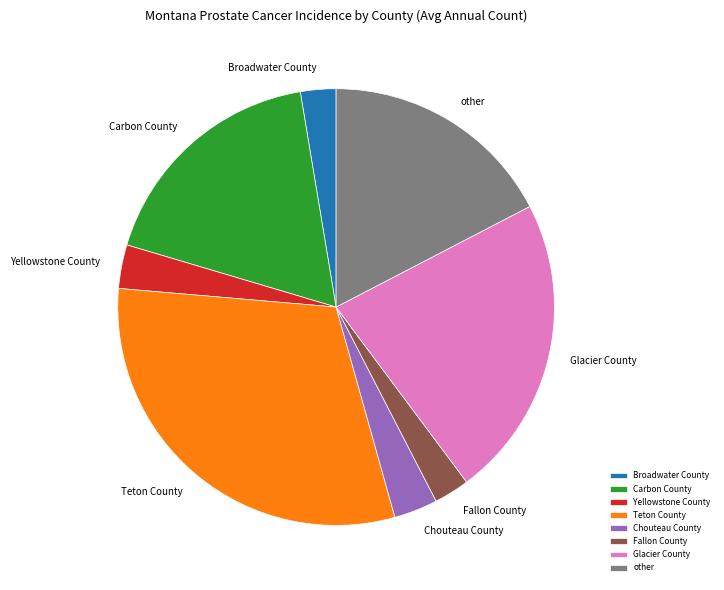

Is there any slice that represents more than half of the pie?

No